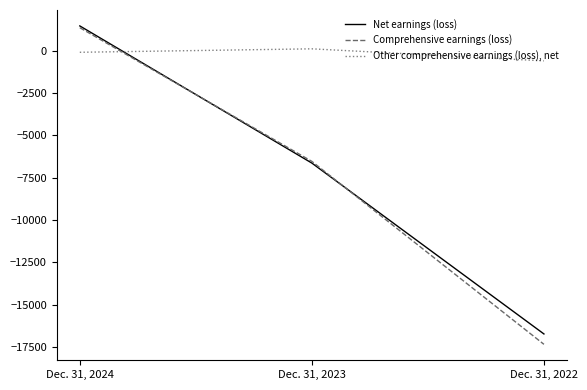

Which series has the largest total across all categories?

Other comprehensive earnings (loss), net